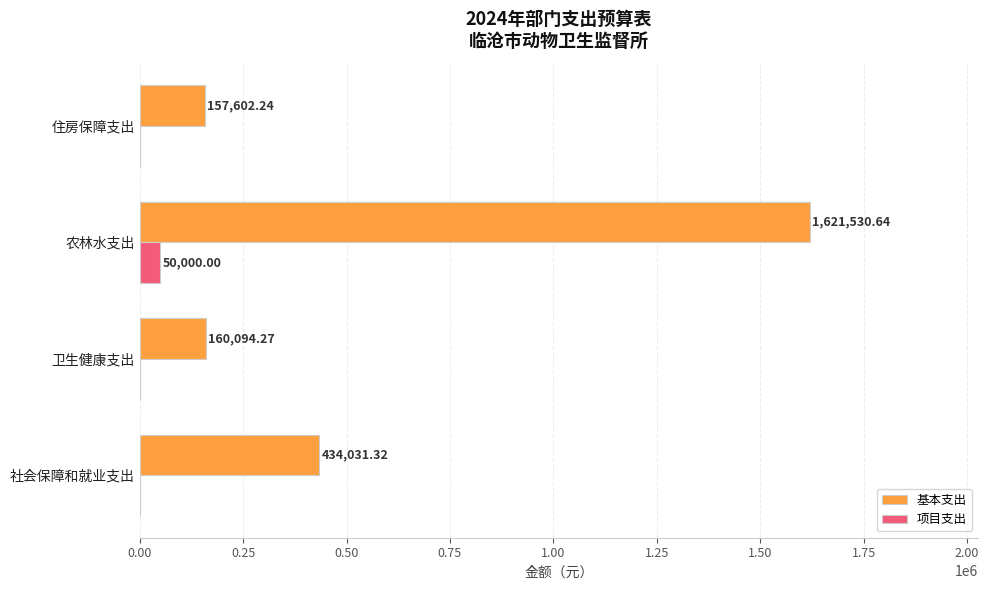

What is the sum of the 基本支出 values at 住房保障支出 and 卫生健康支出?

317696.5